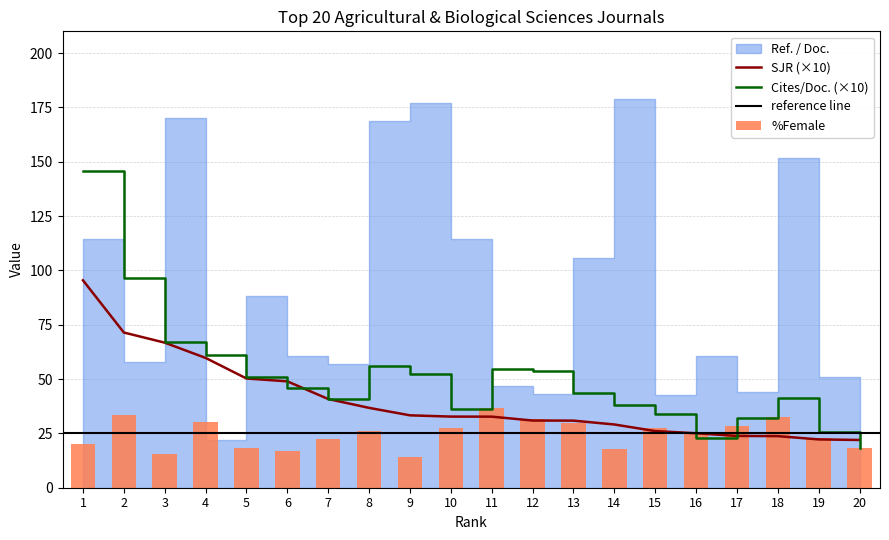

What is the difference between the maximum and minimum values in the SJR series?

73.5